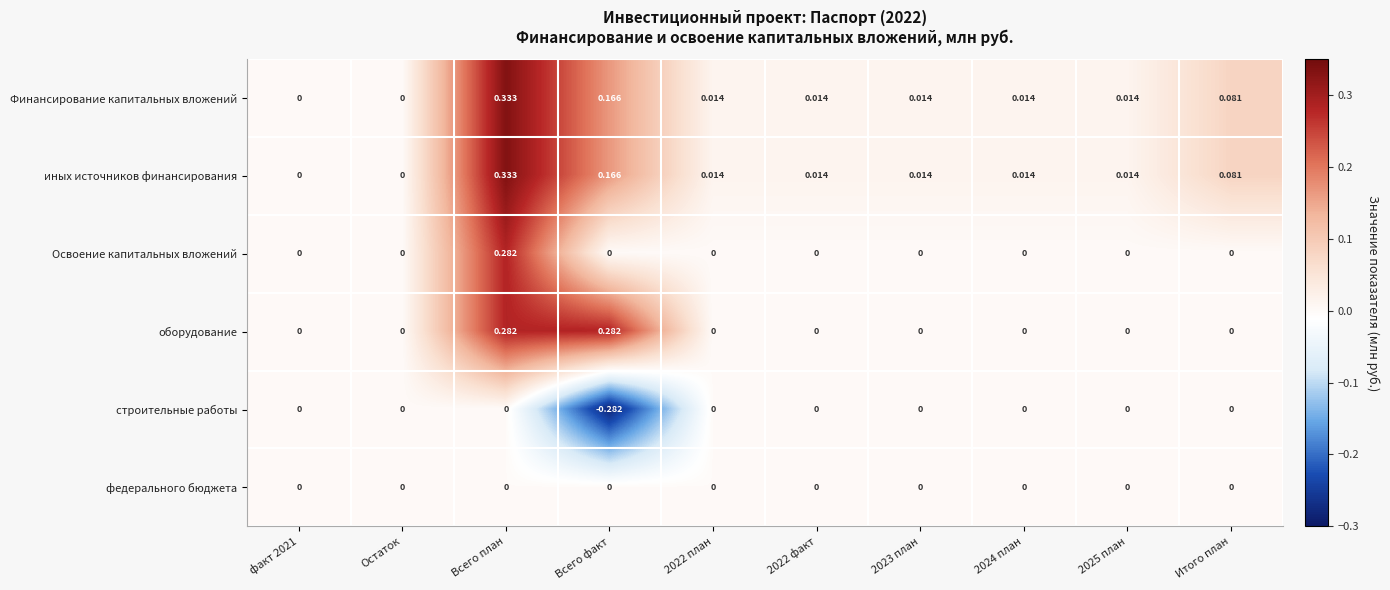

Which label corresponds to the largest value in the chart?

Всего план